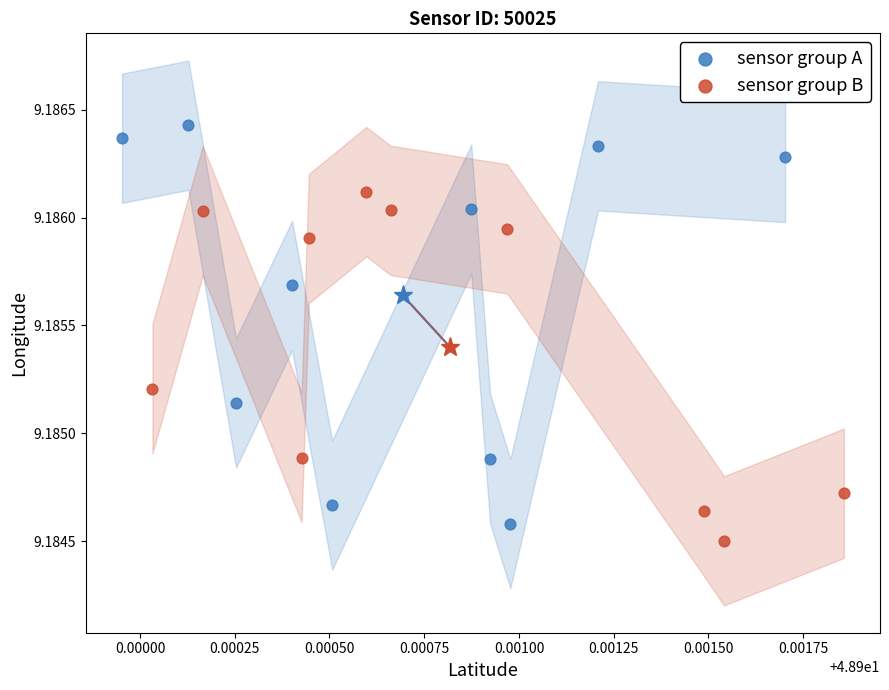

Which series has the widest spread of Y values?

sensor group A